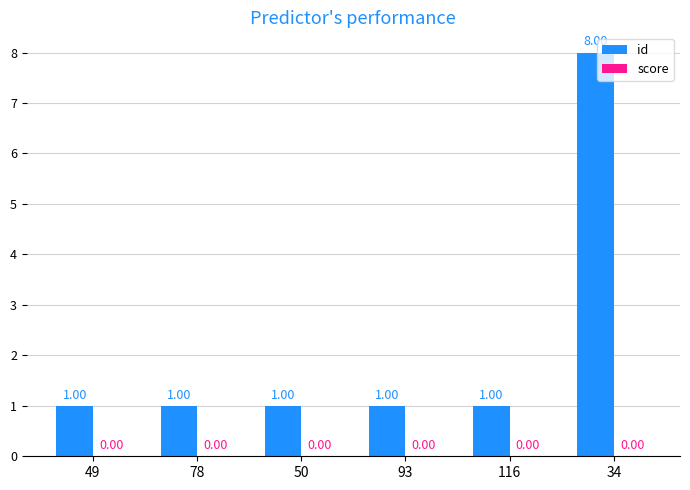

Approximately how many times larger is the value at 78 compared to 116?

1.0